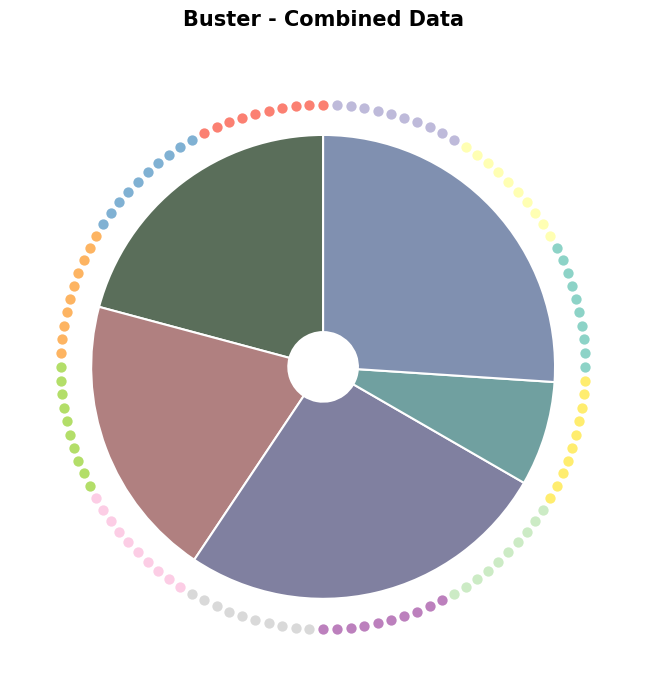

What portion of the pie excludes Board 1?

79.2%